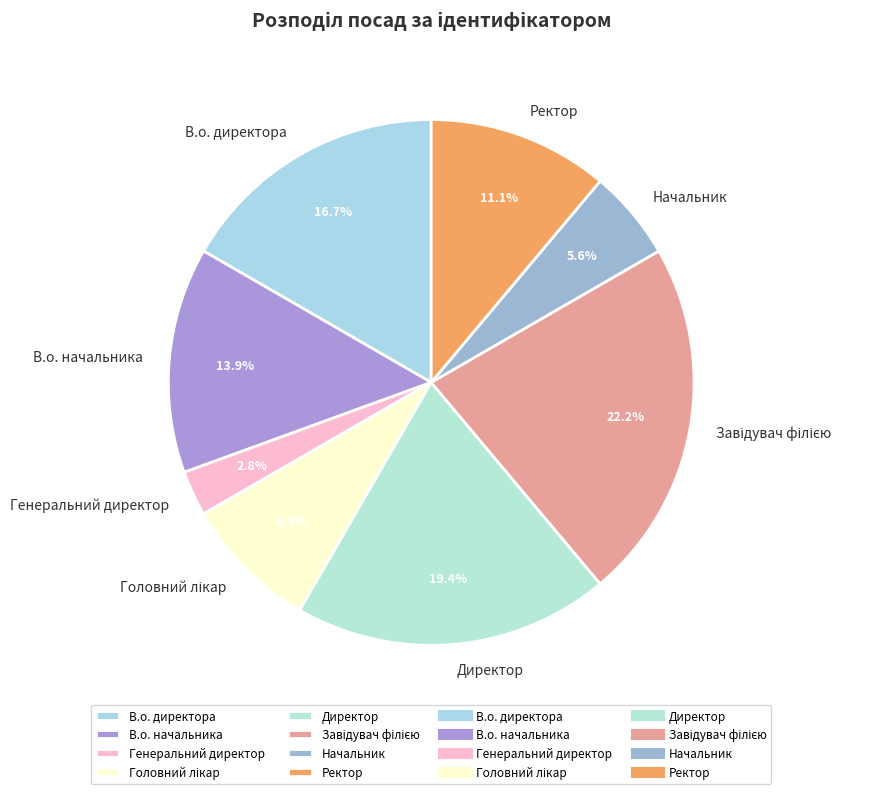

Which slice is the smallest?

Генеральний директор